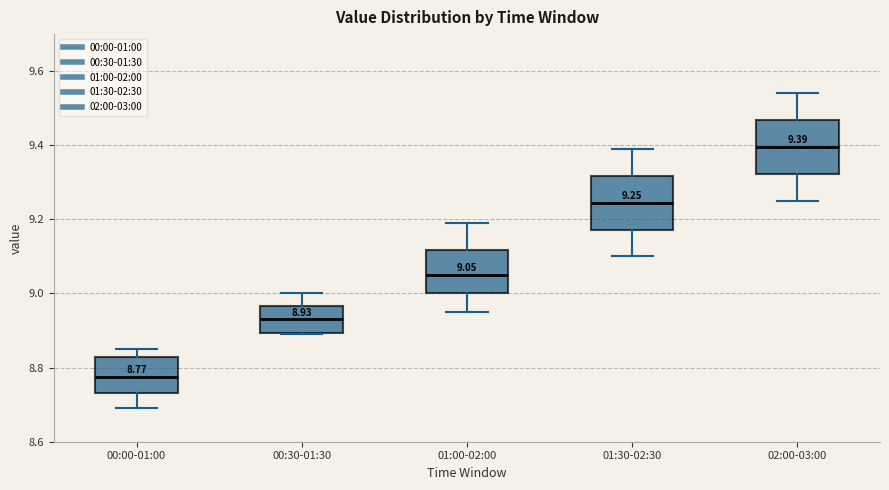

Which box's median line is the lowest?

00:00-01:00